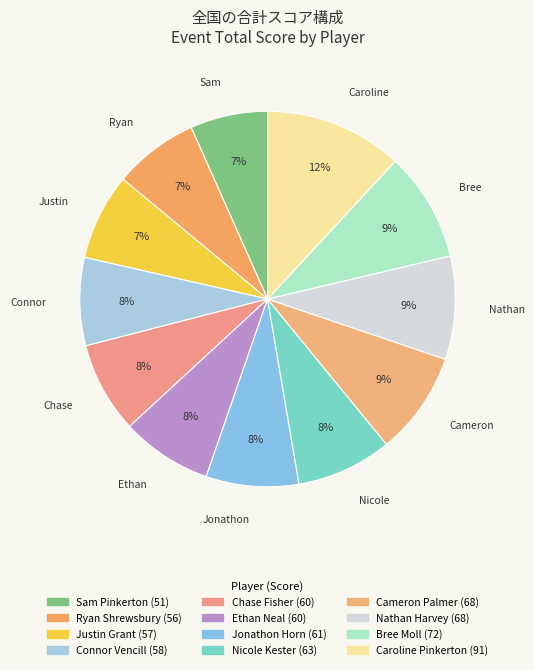

To the nearest percent, what portion does Jonathon Horn represent?

8%